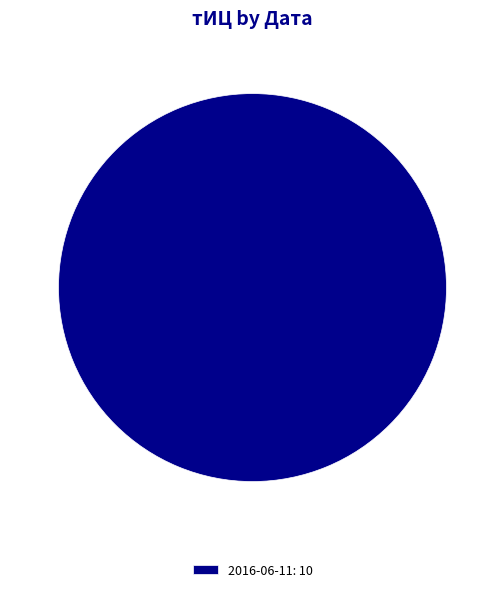

Rank the categories by value from lowest to highest.

2016-06-11: 10